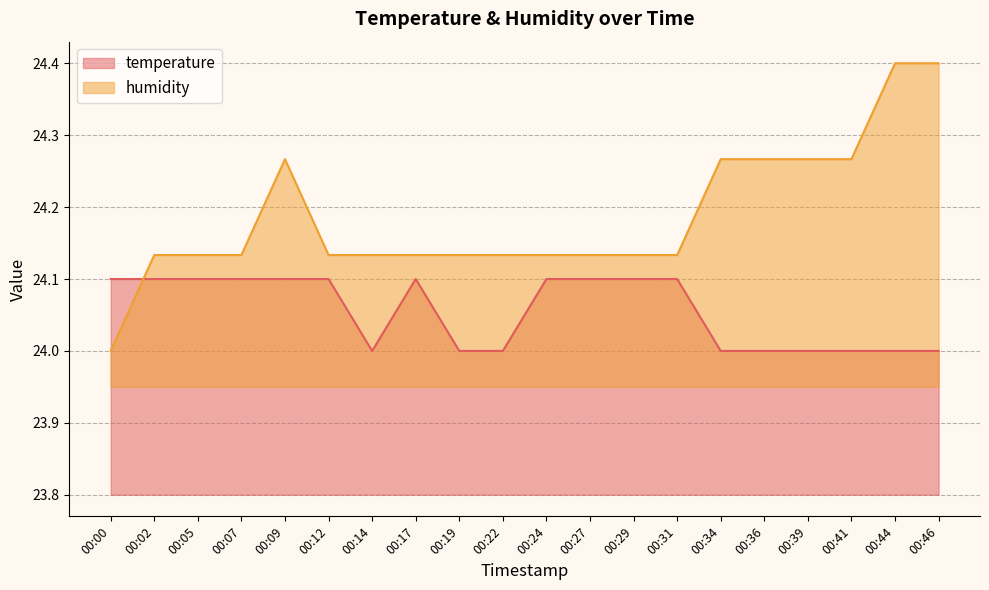

What is the minimum value for temperature?

24.0